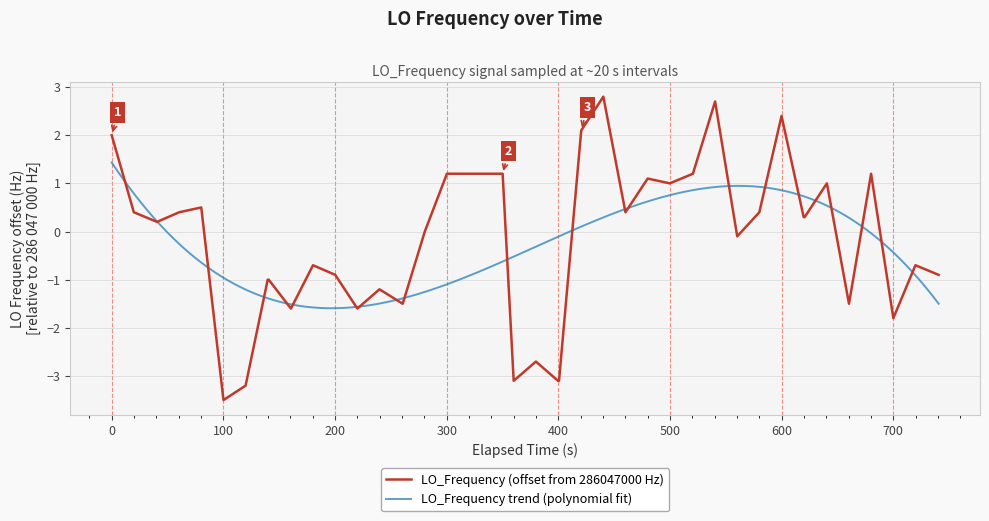

What is the lowest value of the LO_Frequency (offset from 286047000 Hz) series?

-3.5